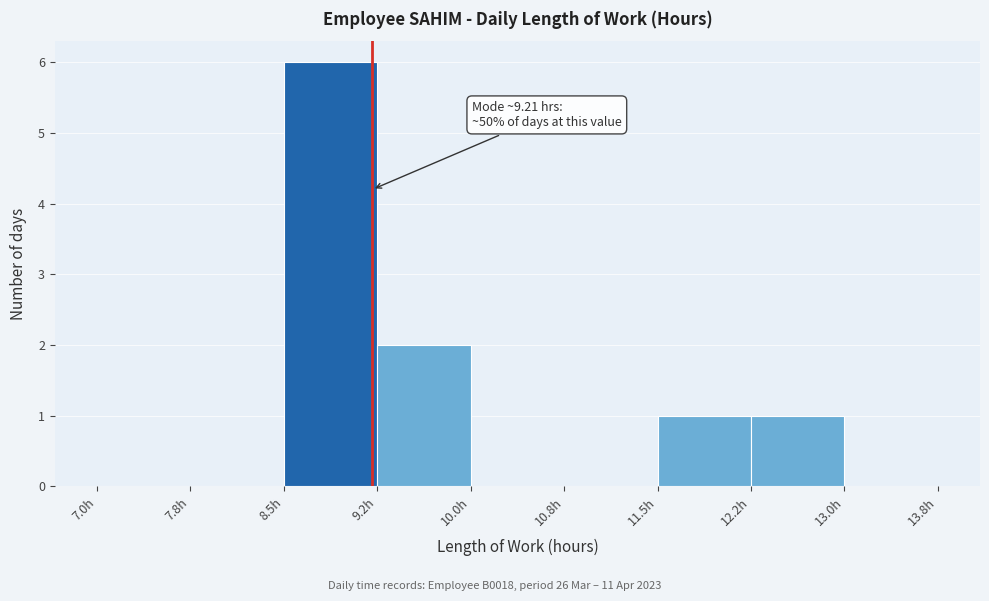

Which range on the x-axis has the tallest bar?

8.50 to 9.25